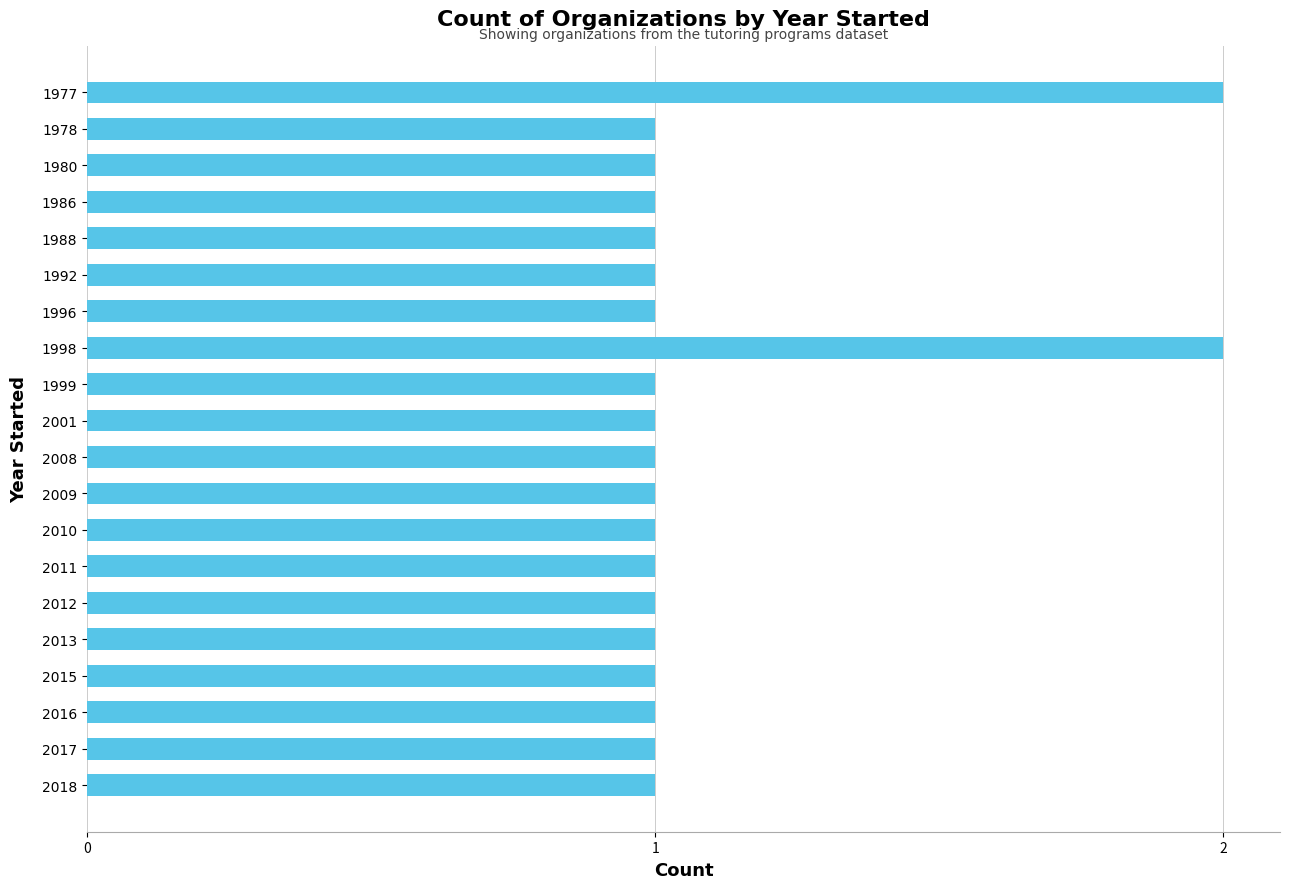

What is the value of the 5th bar from the top?

1